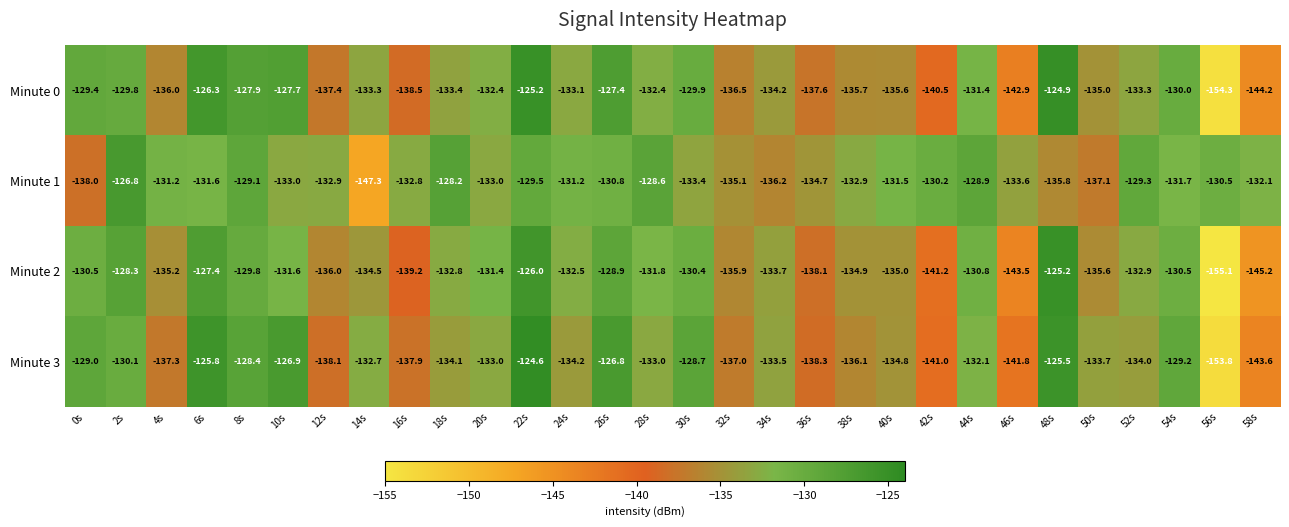

Is it true that Minute 0 equals -68.4 at 46s?

False